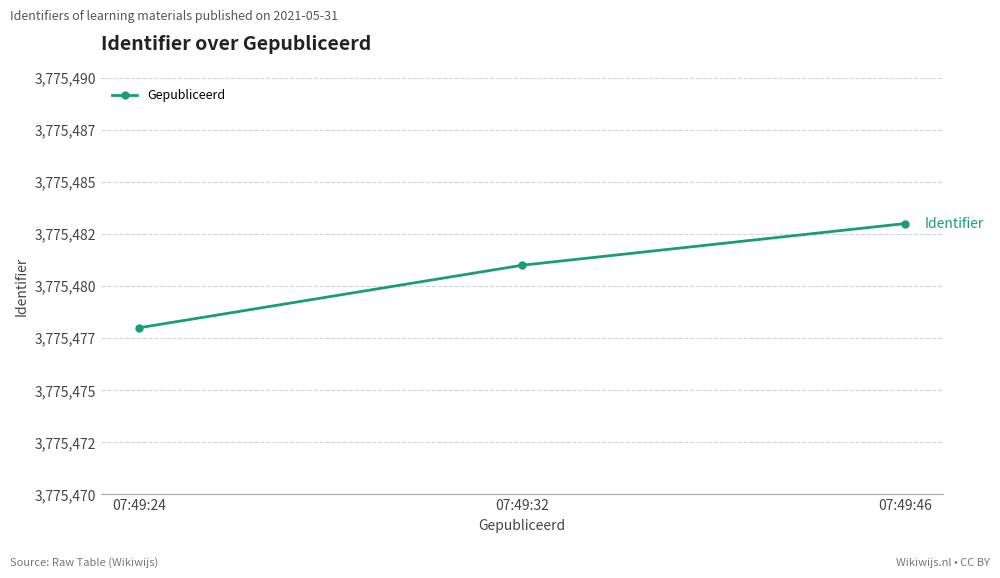

What is the value of the 2nd point from the left?

3775481